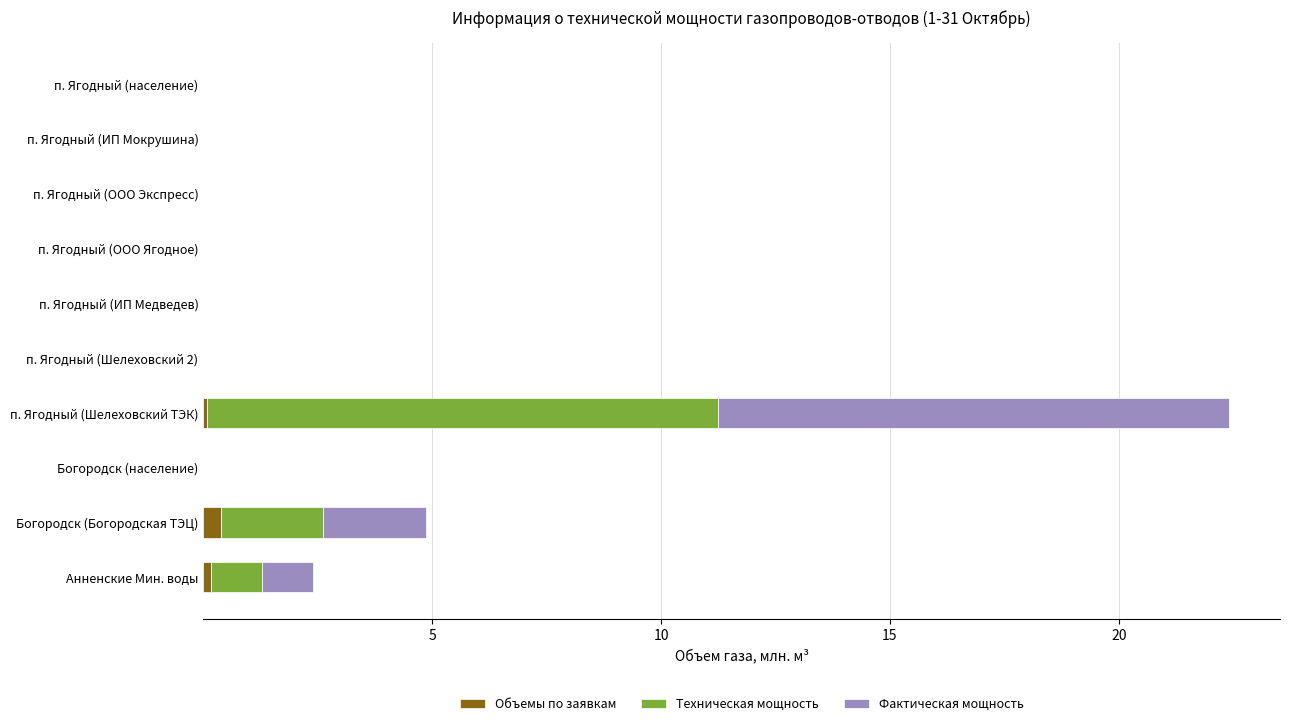

At which category is the sum across all series the highest?

п. Ягодный (Шелеховский ТЭК)